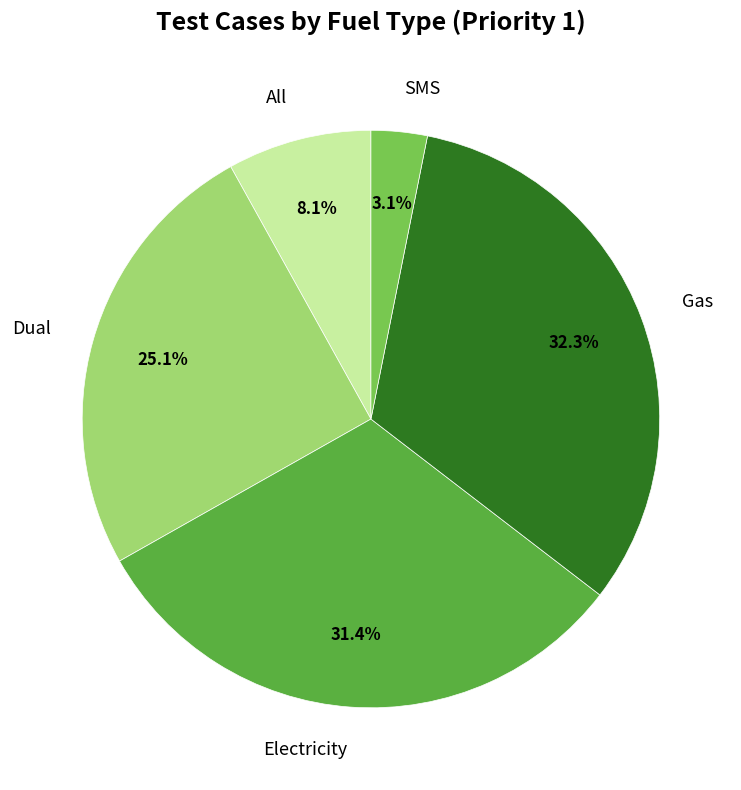

To the nearest percent, what portion does Gas represent?

32%